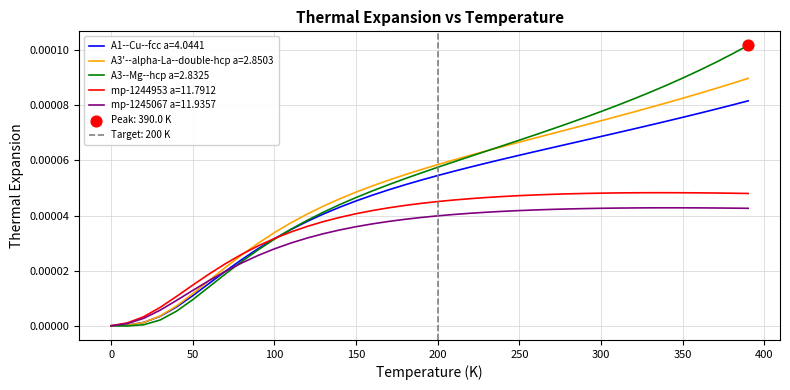

Which series has the widest spread of Y values?

A3--Mg--hcp a=2.8325